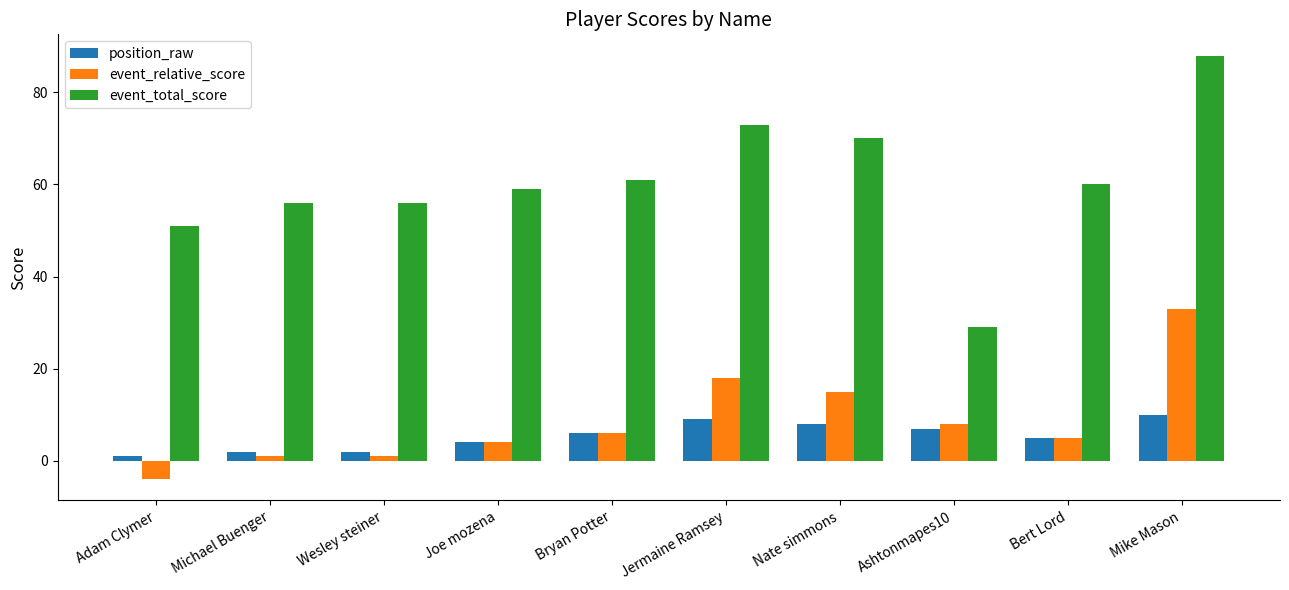

The value of event_relative_score at Jermaine Ramsey is 18. True or false?

True